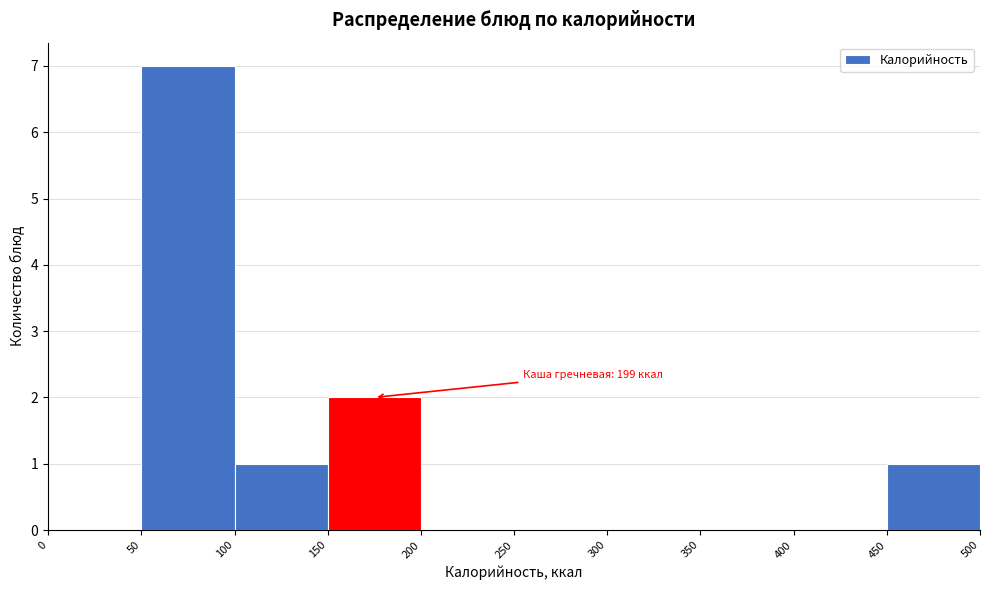

Which range on the x-axis has the tallest bar?

50 to 100